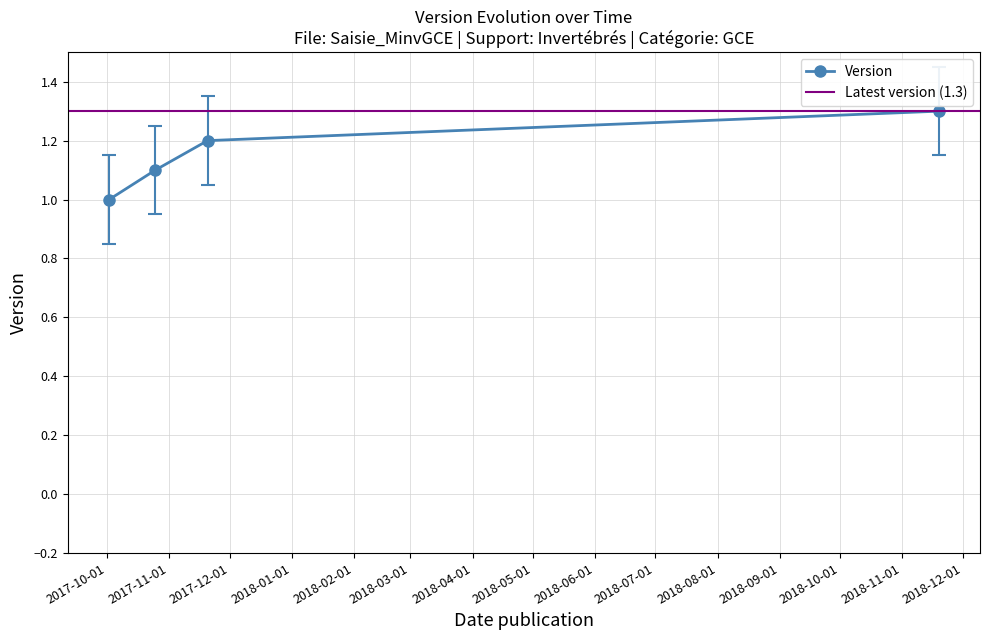

What is the change in value from 2017-10-02 to 2018-11-19?

+0.3